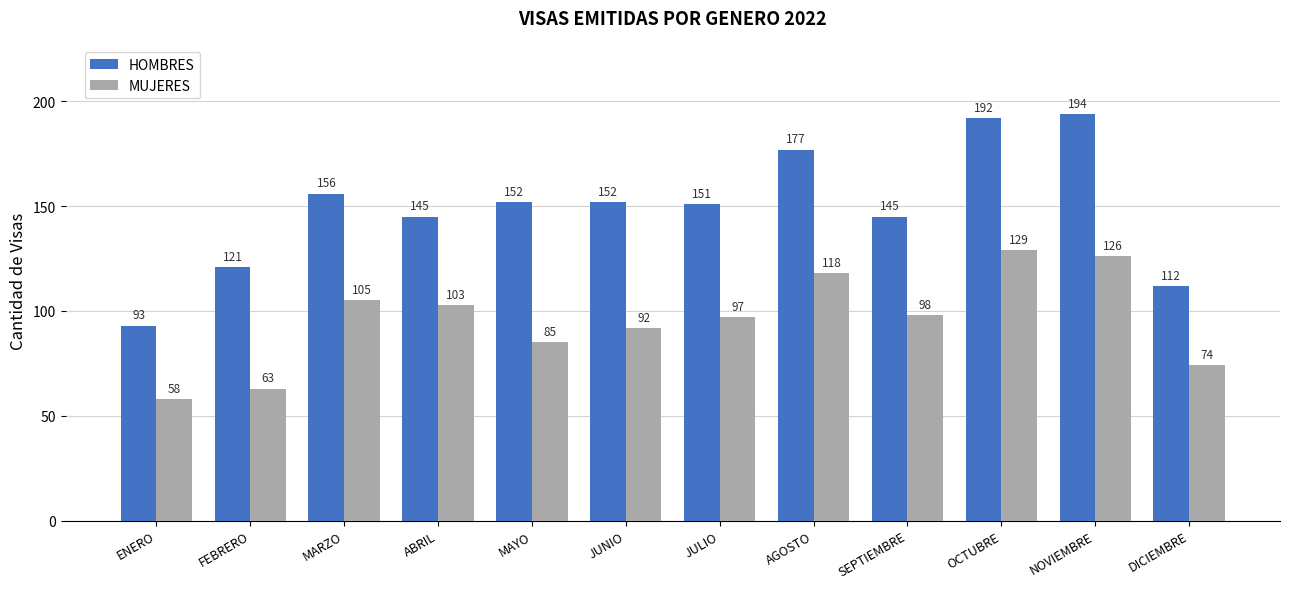

Does the chart contain any negative values?

No